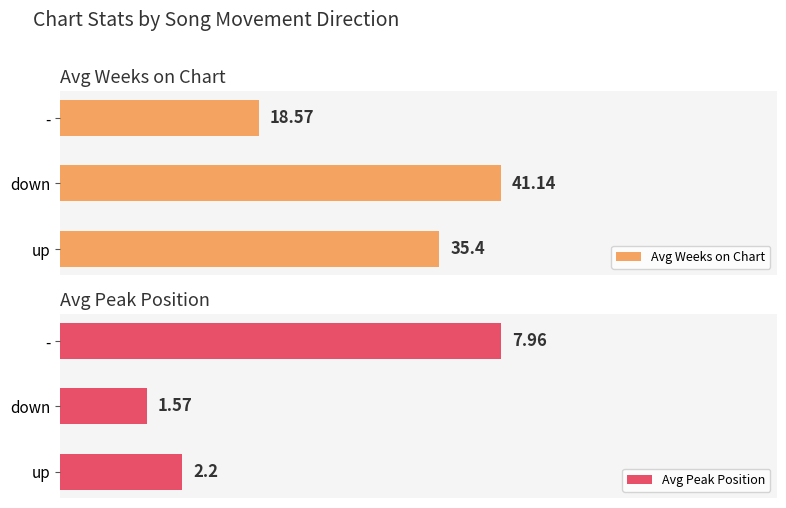

At how many categories does at least one series exceed 37?

1